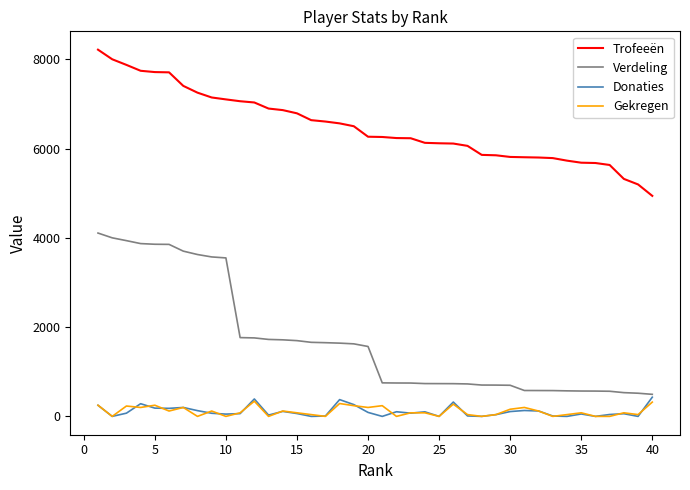

What is the lowest value of the Trofeeën series?

4940